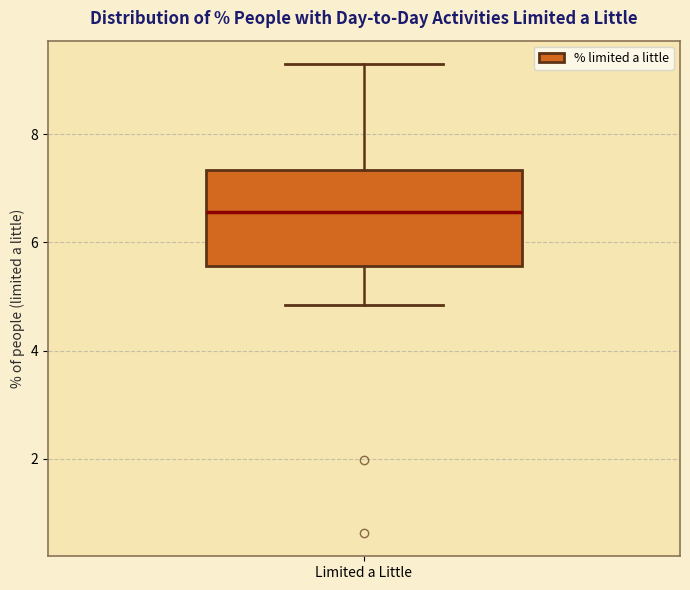

Transcribe this box plot: give where the median line is, the range the box spans, and where the two whiskers end, as read against the y-axis. The values are not printed on the chart, so give them approximately, as read against the axis.

median 6.6, box 5.6 to 7.4, whiskers 4.8 to 9.2